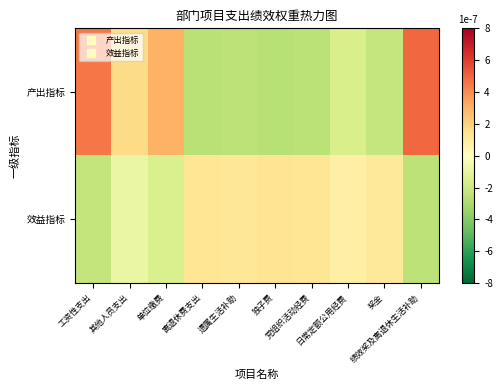

Which series changed the most between 独子费 and 党组织活动经费?

产出指标